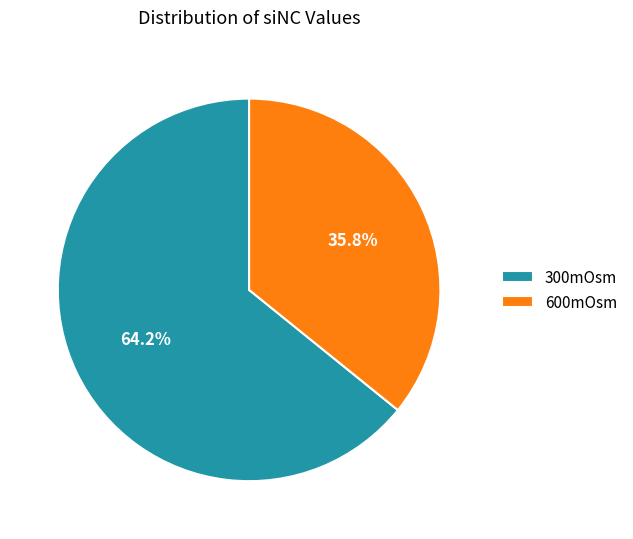

Is there a majority slice in this chart?

Yes